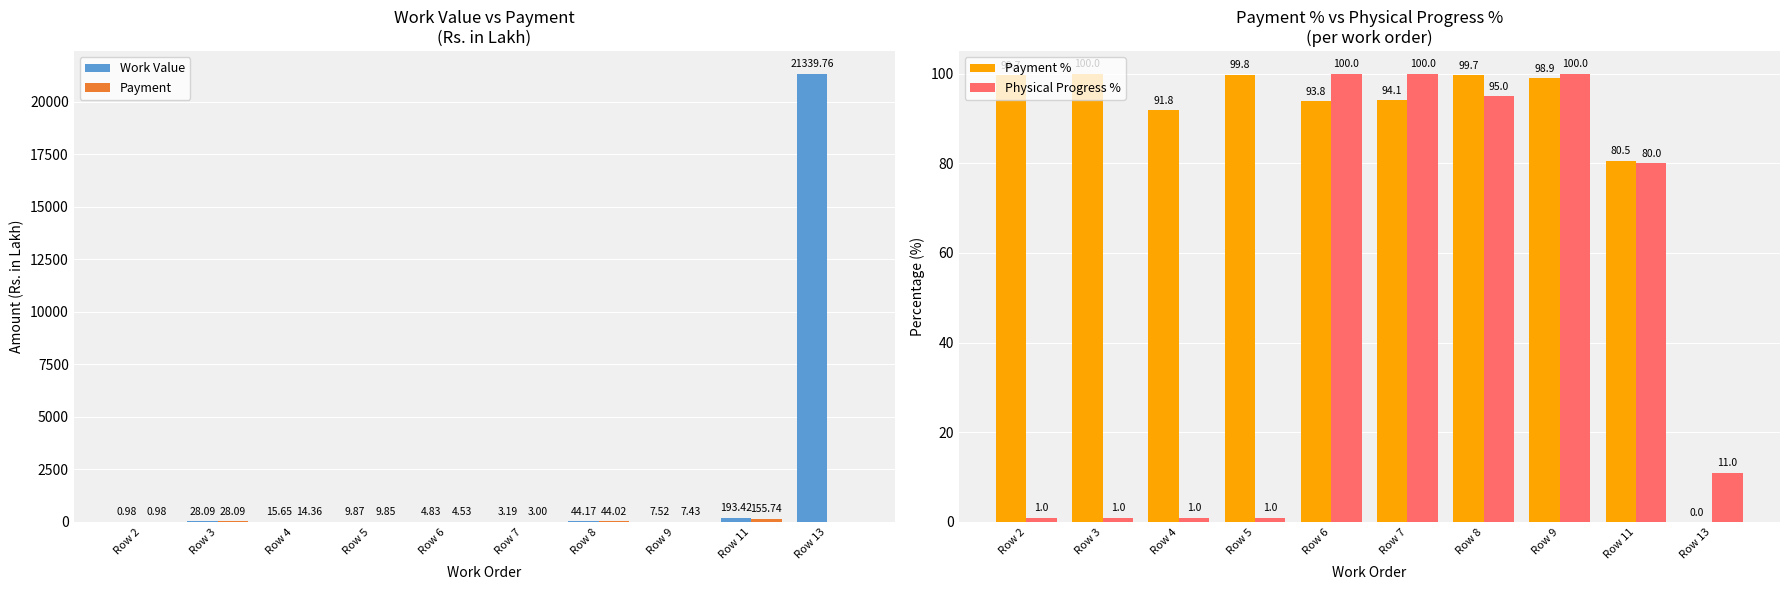

Are the bars horizontal?

No